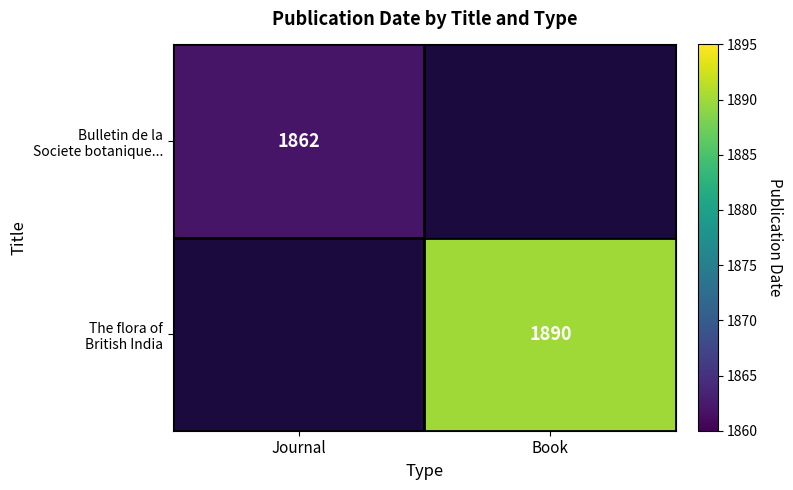

Which category has the lowest value in the The flora of British India series?

Journal